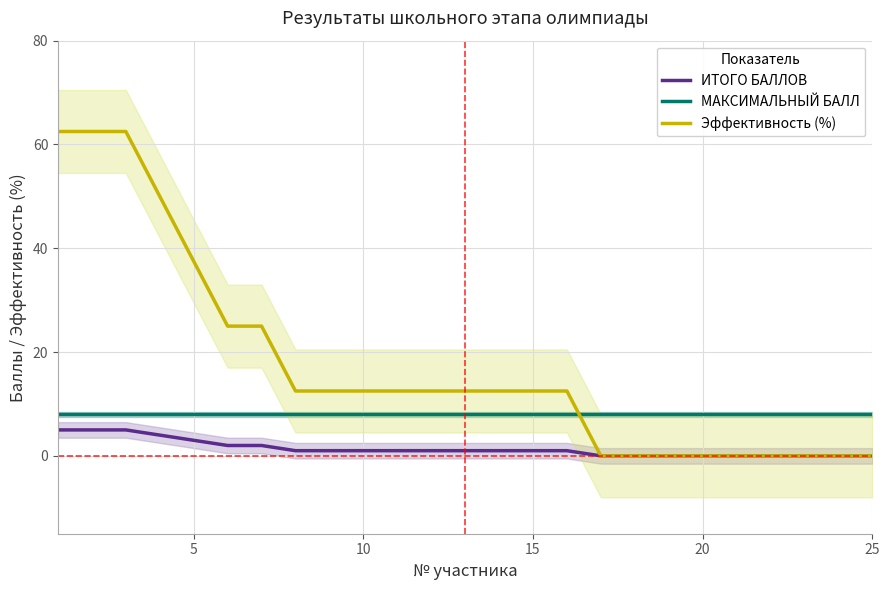

What is the difference between the maximum and minimum values in the Эффективность (%) series?

62.5